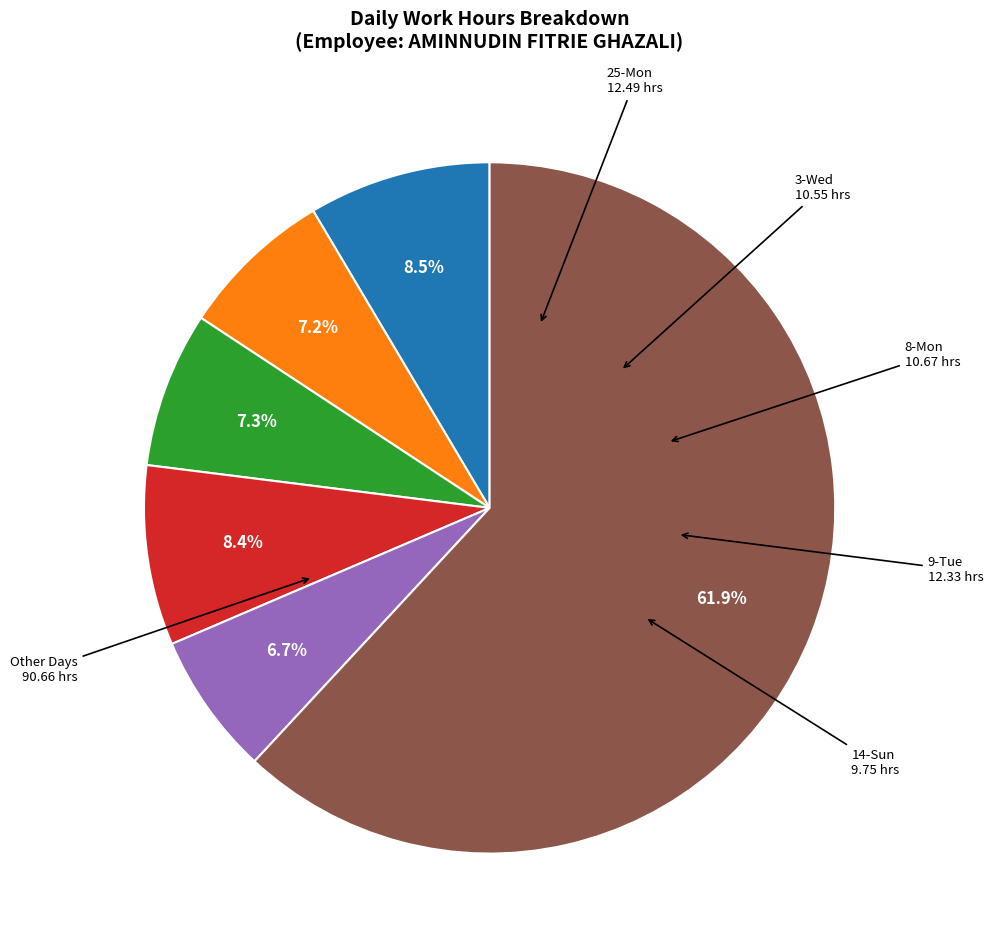

Is there a majority slice in this chart?

Yes